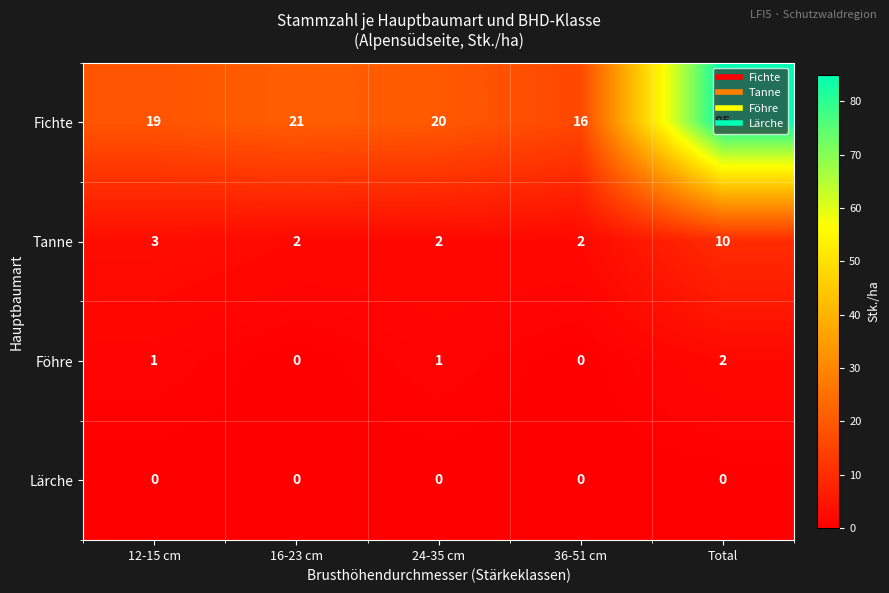

How many distinct data groups are displayed?

4